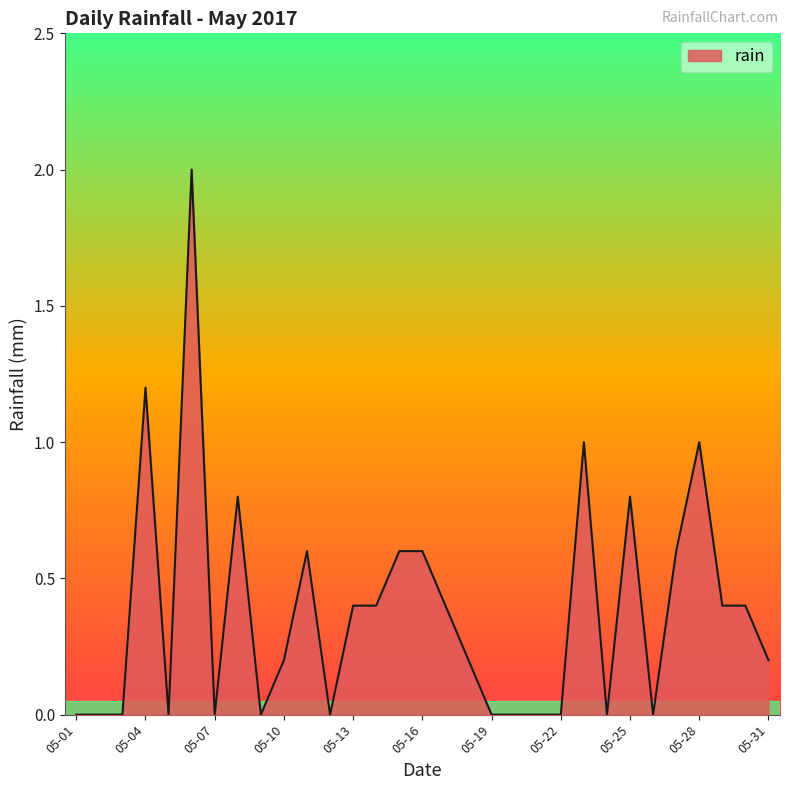

What is the average value?

0.4